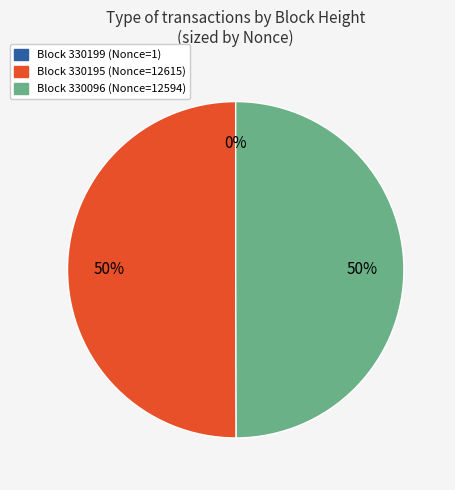

To the nearest percent, what is the difference between the largest and smallest slice percentages?

50%